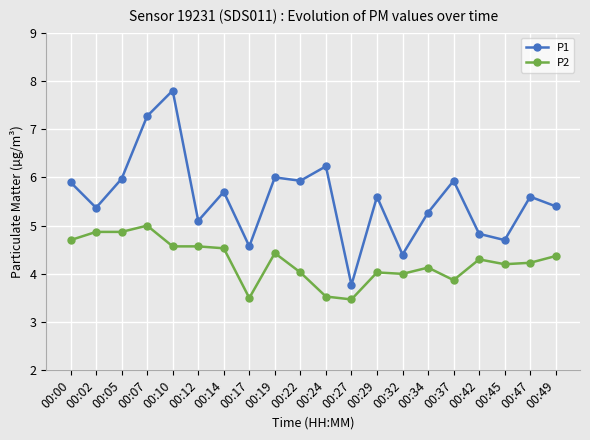

What is the value of the P2 point at the 3rd from the left?

4.9